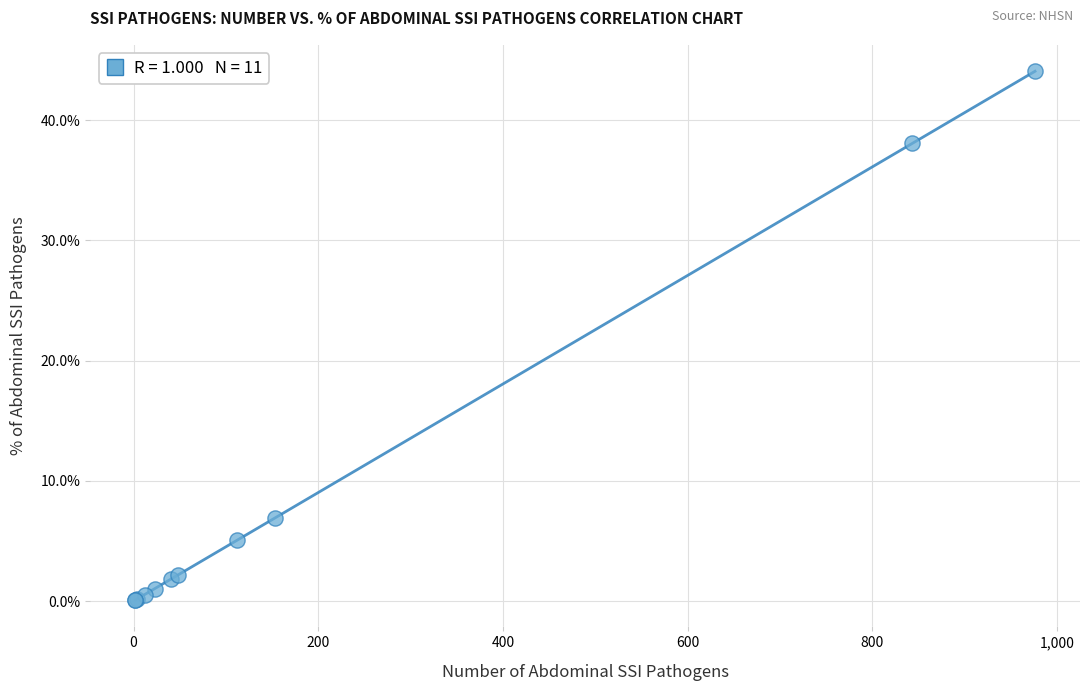

What Y value in the scatter plot is closest to 22?

6.9